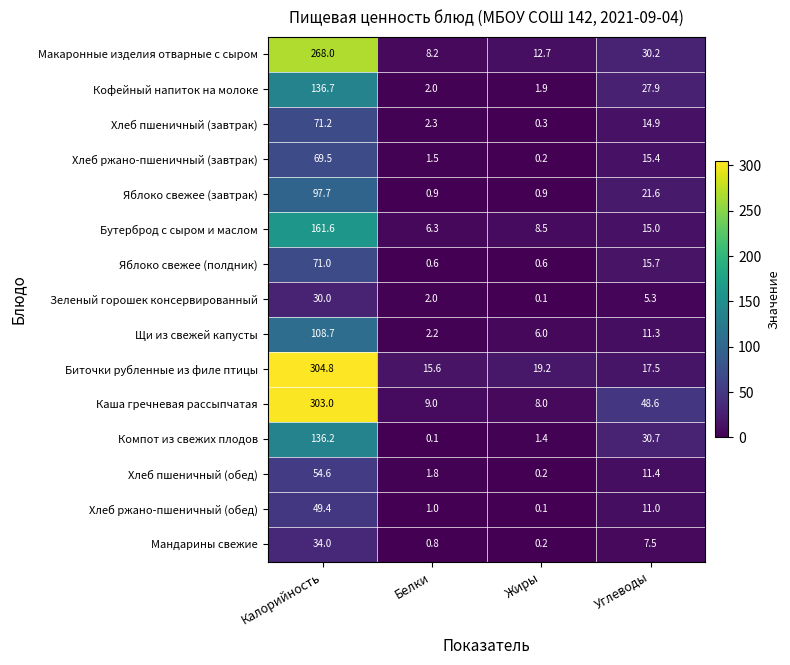

What is the highest value of the Хлеб пшеничный (обед) series?

54.6